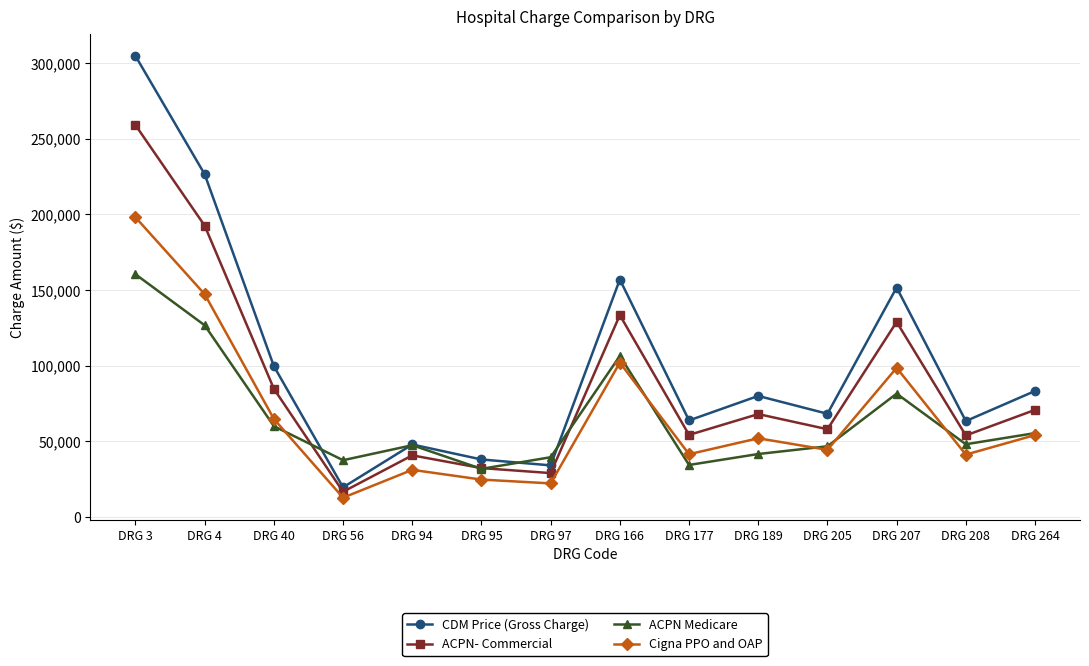

What is the difference between the CDM Price (Gross Charge) values at DRG 3 and DRG 189?

224794.5